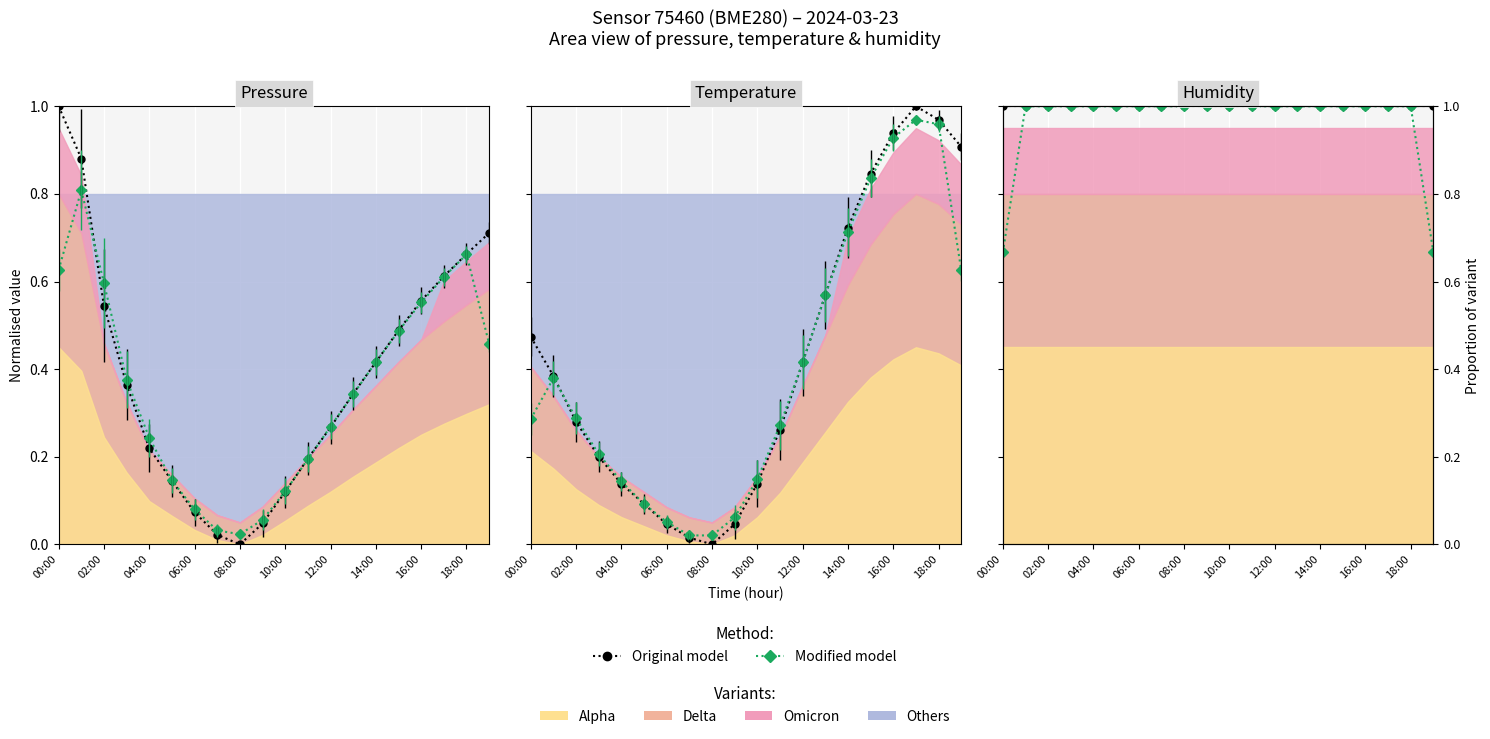

What is the label of the 10th point from the right?

10:00